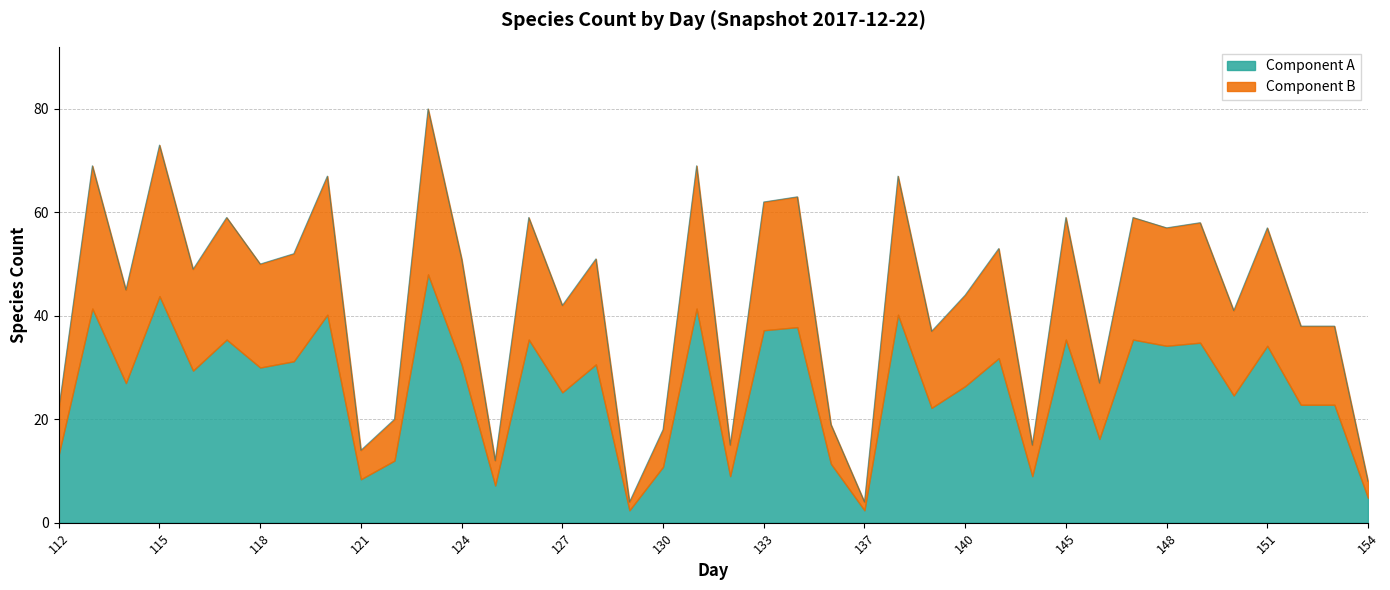

What is the maximum value shown in the chart?

80